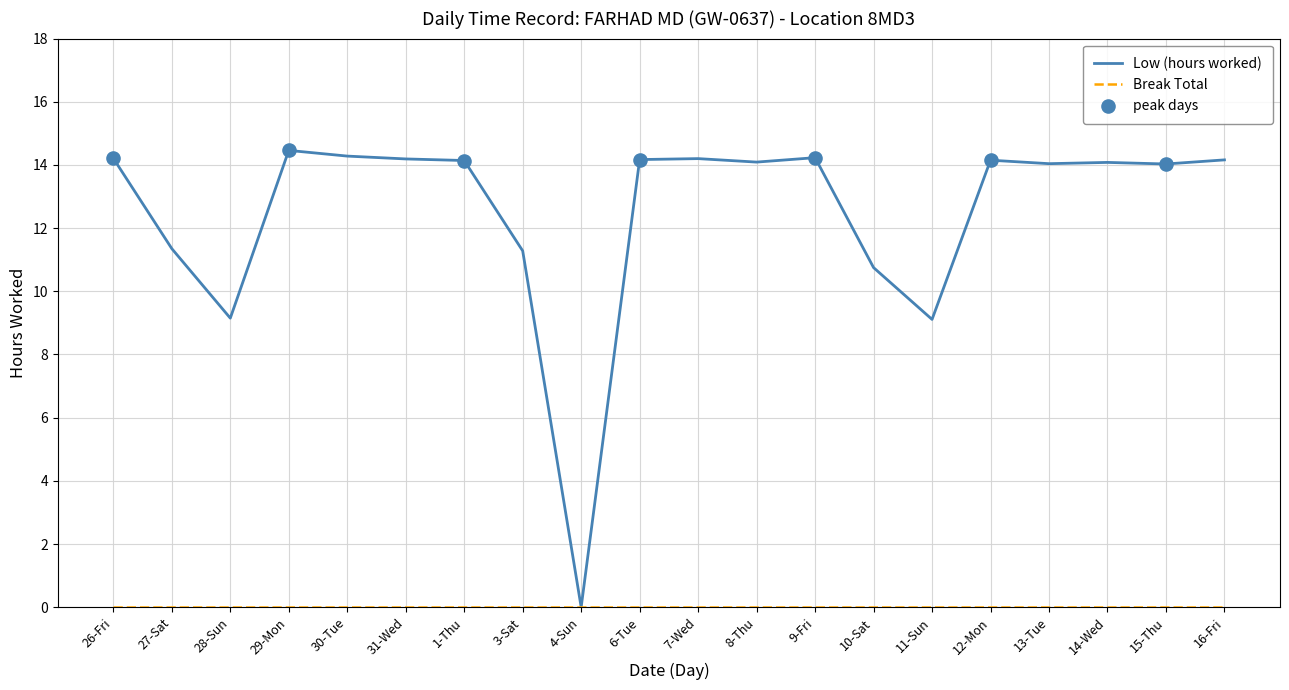

What is the spread (max minus min) of values at 13-Tue?

14.0